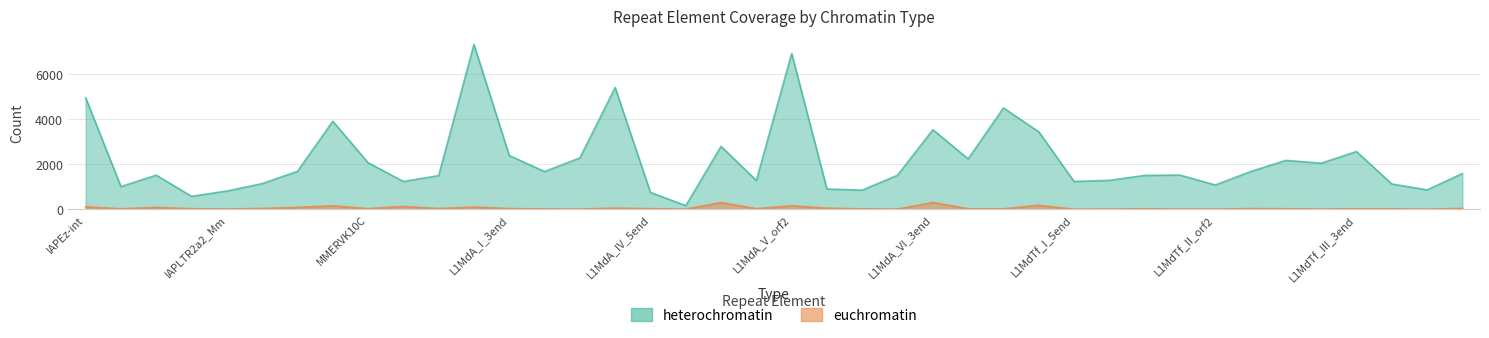

The heterochromatin series shows 3149 at L1MdA_I_3end. True or false?

False